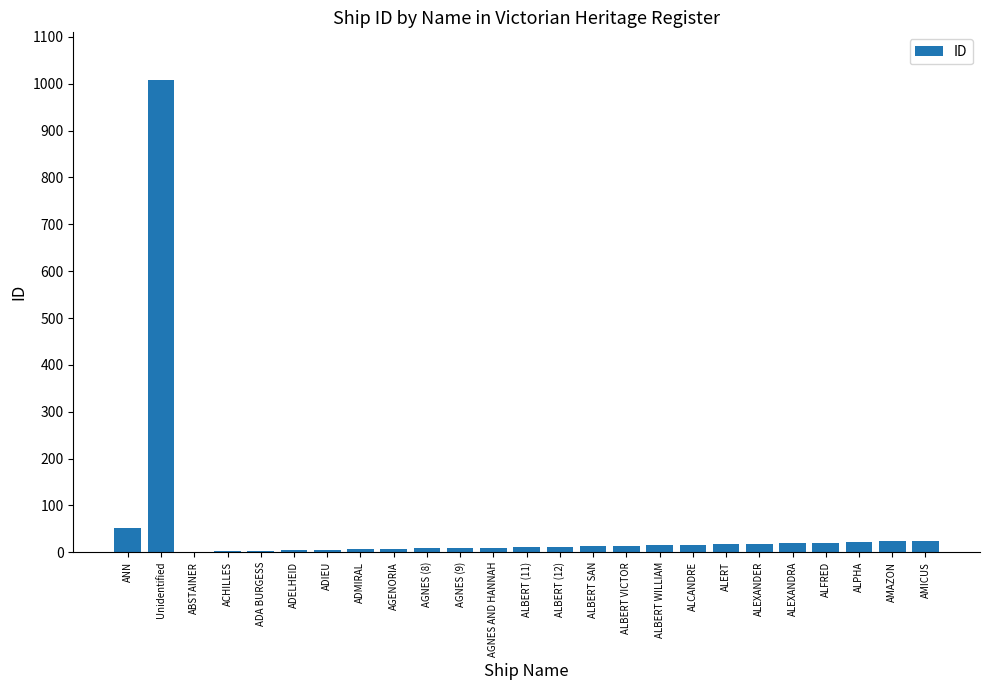

What is the sum of all values?

1339